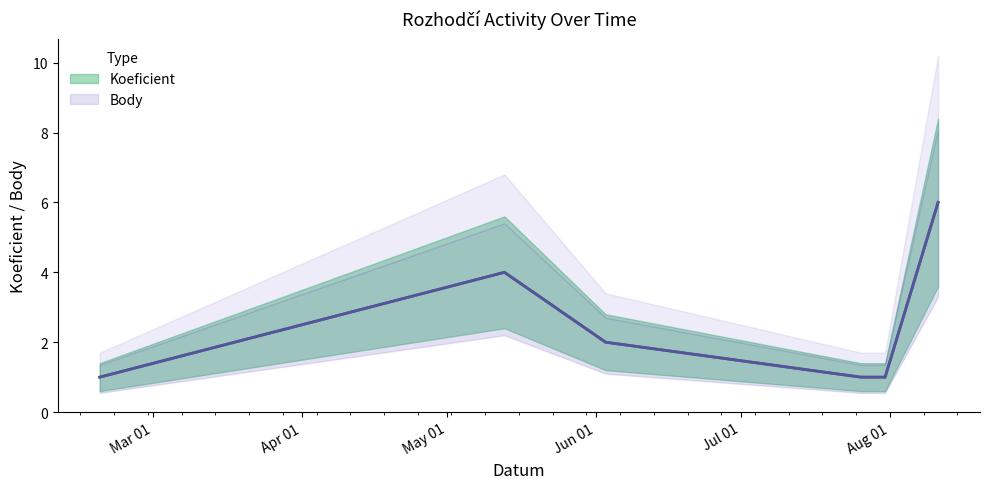

What is the difference between the maximum and minimum values in the Body series?

5